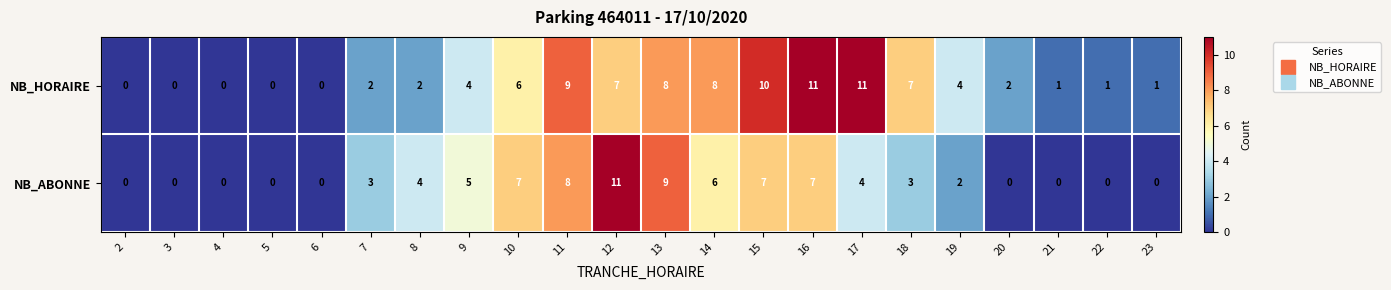

Which series changed the most between 15 and 18?

NB_ABONNE